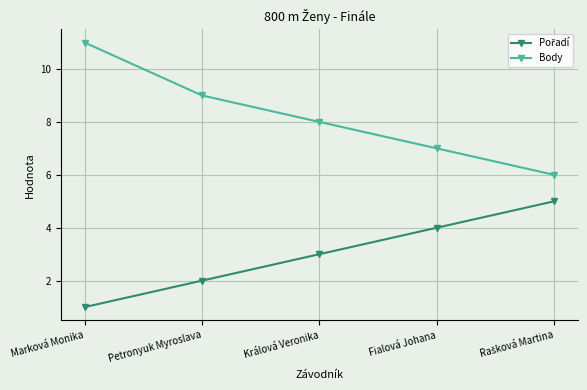

What is the spread (max minus min) of values at Petronyuk Myroslava?

7